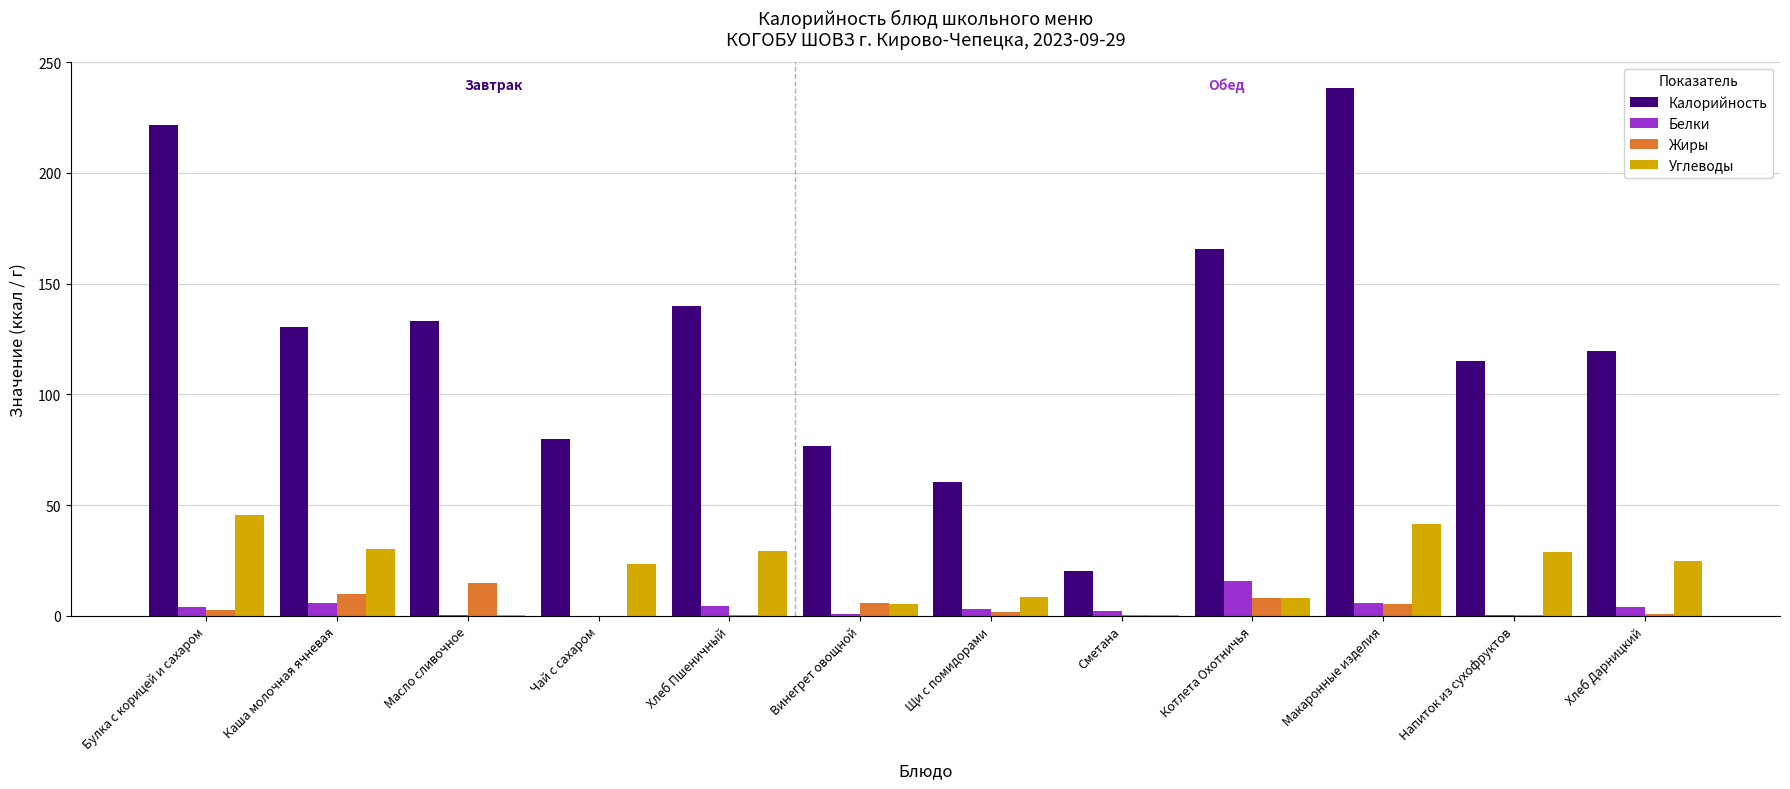

What is the greatest value displayed?

238.3